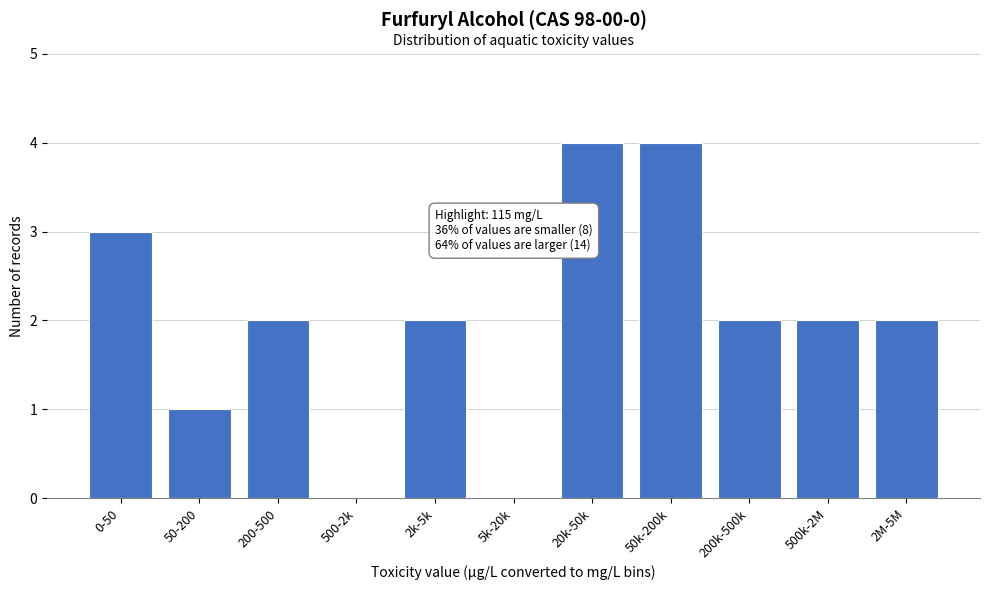

Reading left to right, extract all data points from this chart.

0-50=3	50-200=1	200-500=2	500-2k=0	2k-5k=2	5k-20k=0	20k-50k=4	50k-200k=4	200k-500k=2	500k-2M=2	2M-5M=2